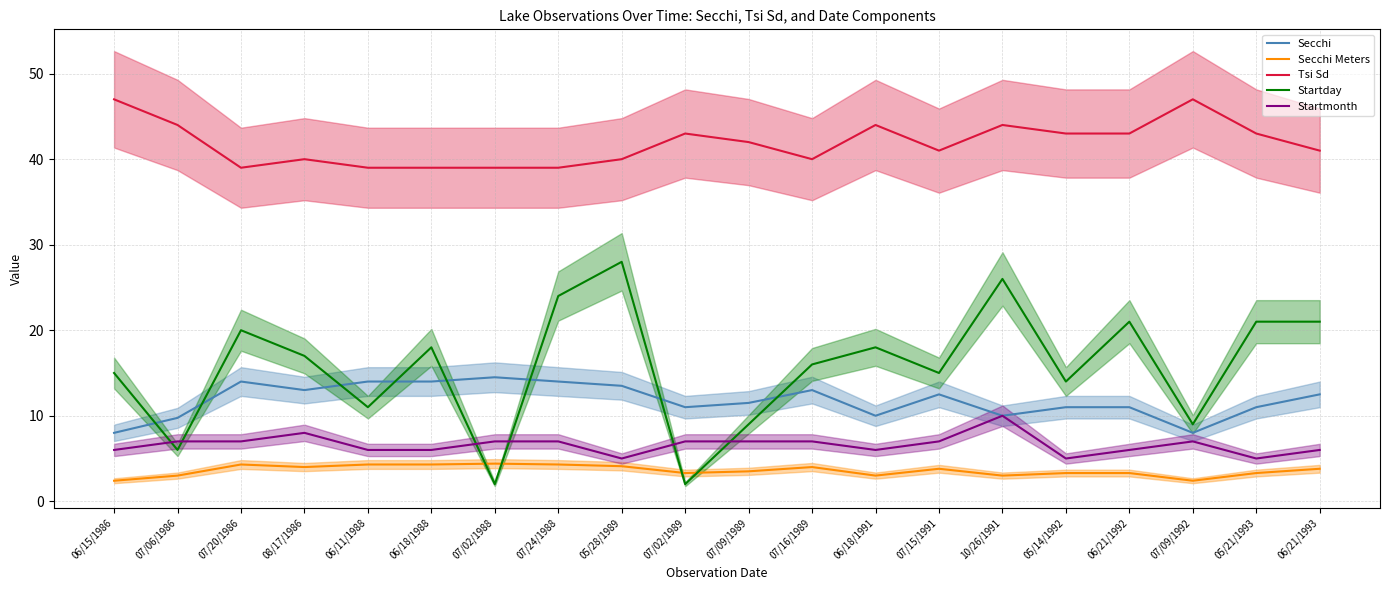

Which series has the largest total across all categories?

Tsi Sd